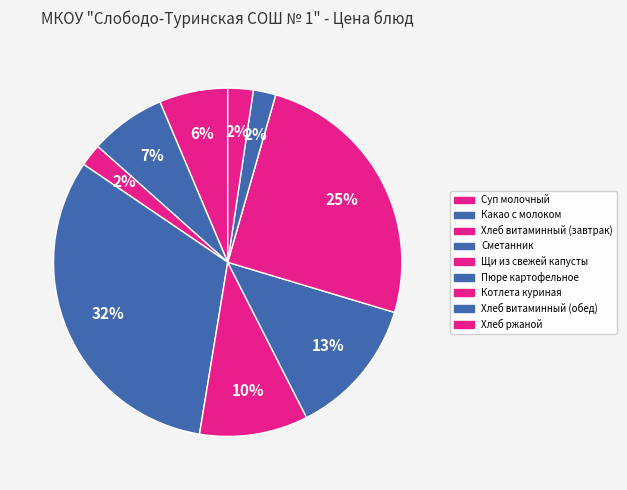

Count the number of slices in the pie.

9